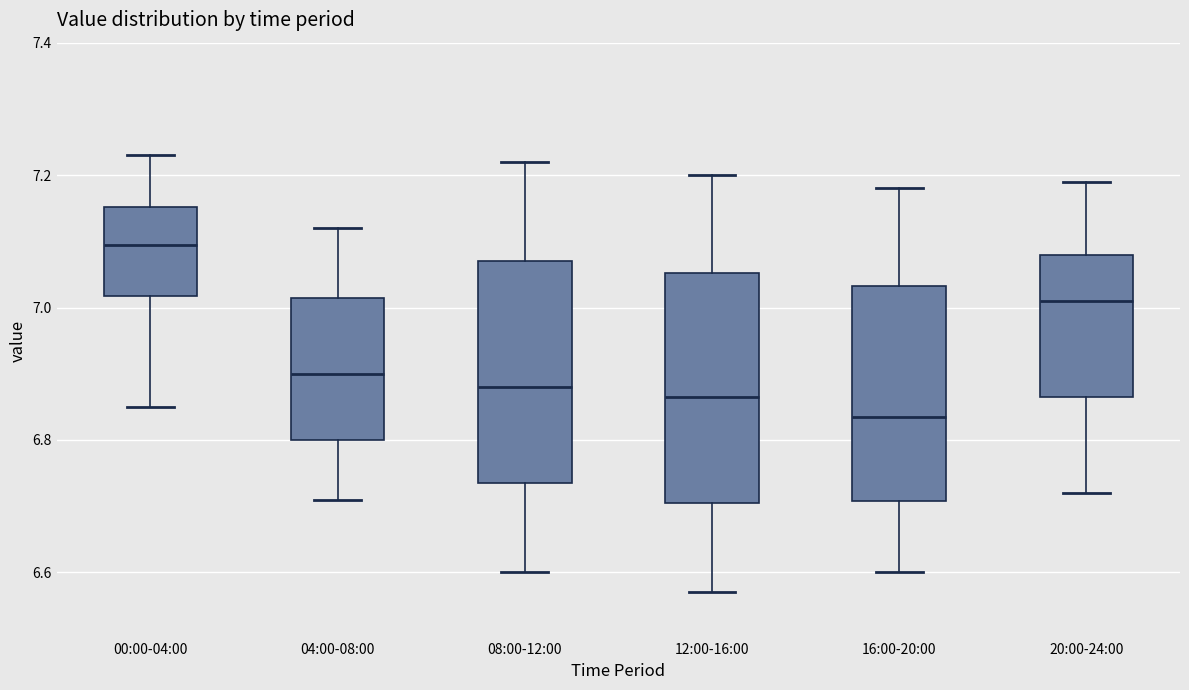

Reading left to right, transcribe this box plot: for each box, give where its median line is, the range the box spans, and where its two whiskers end, as read against the y-axis. The values are not printed on the chart, so give them approximately, as read against the axis.

00:00-04:00: median 7.10, box 7.02 to 7.16, whiskers 6.86 to 7.24
04:00-08:00: median 6.90, box 6.80 to 7.02, whiskers 6.72 to 7.12
08:00-12:00: median 6.88, box 6.74 to 7.08, whiskers 6.60 to 7.22
12:00-16:00: median 6.86, box 6.70 to 7.06, whiskers 6.58 to 7.20
16:00-20:00: median 6.84, box 6.70 to 7.04, whiskers 6.60 to 7.18
20:00-24:00: median 7.02, box 6.86 to 7.08, whiskers 6.72 to 7.20